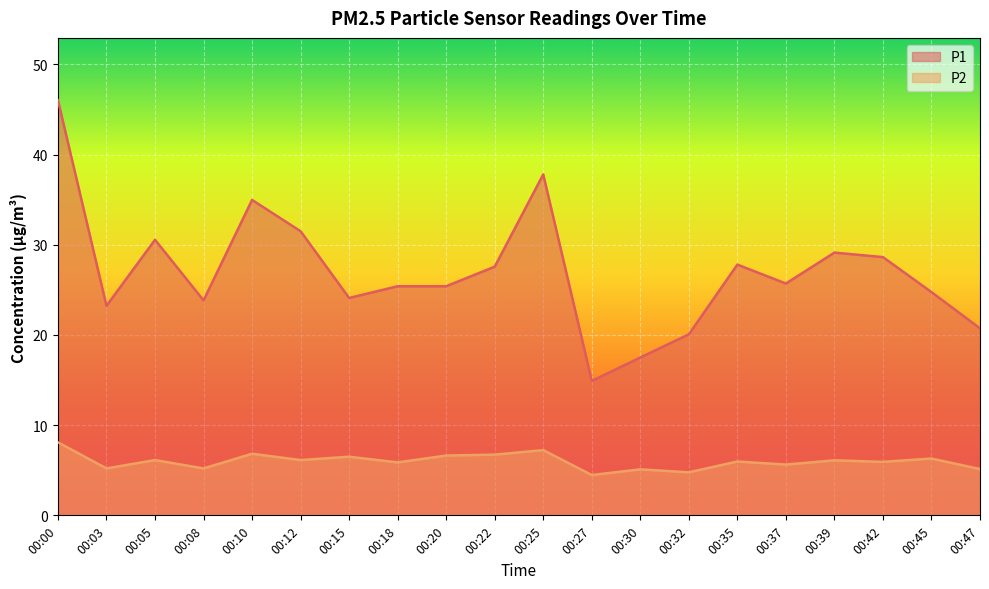

How many values in the P1 series are below 25?

8